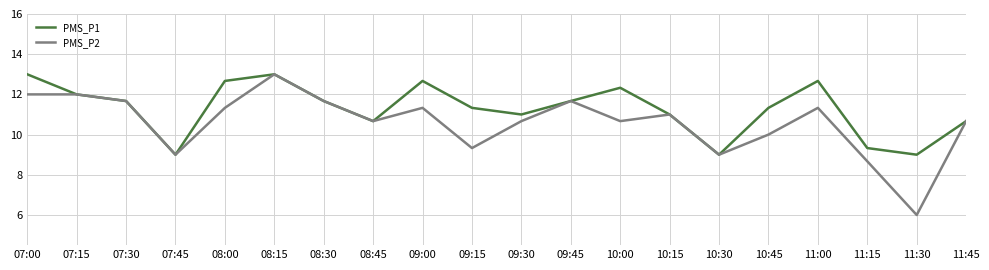

The PMS_P1 series shows 11.3 at 10:45. True or false?

True